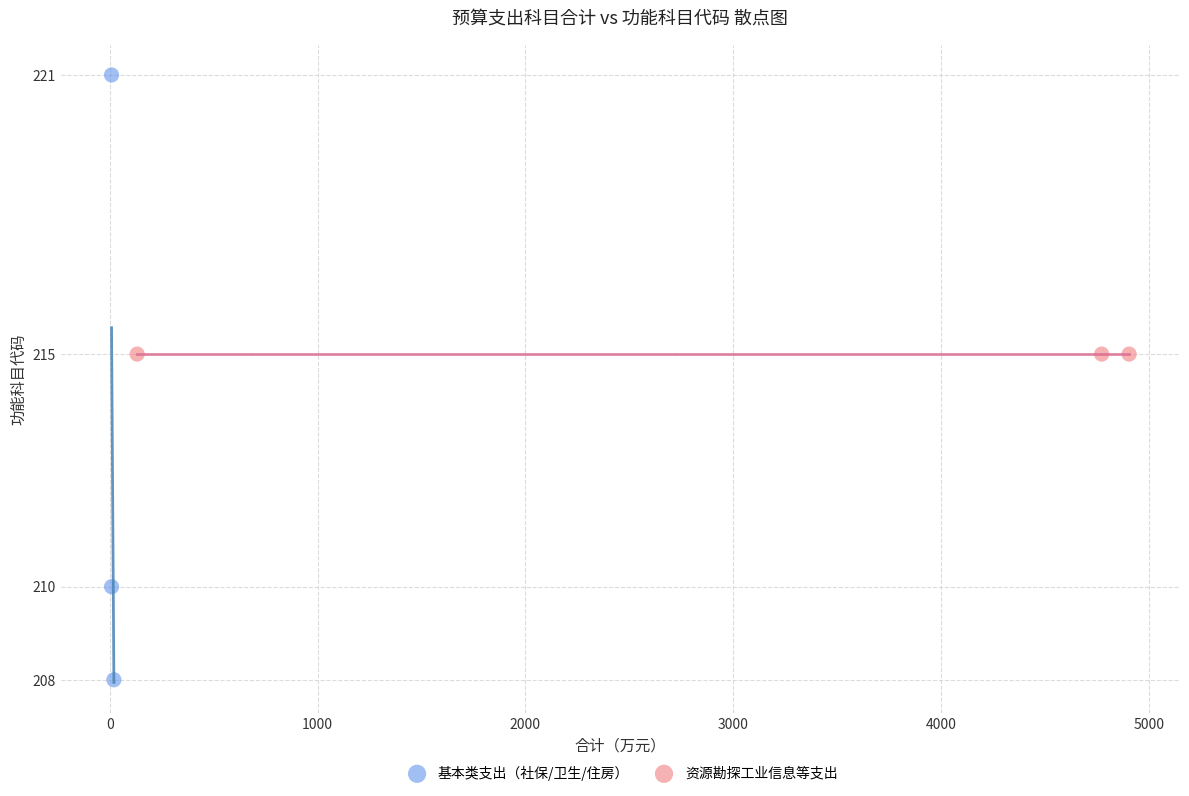

What are all the series names shown in the legend?

基本类支出（社保/卫生/住房）, 资源勘探工业信息等支出